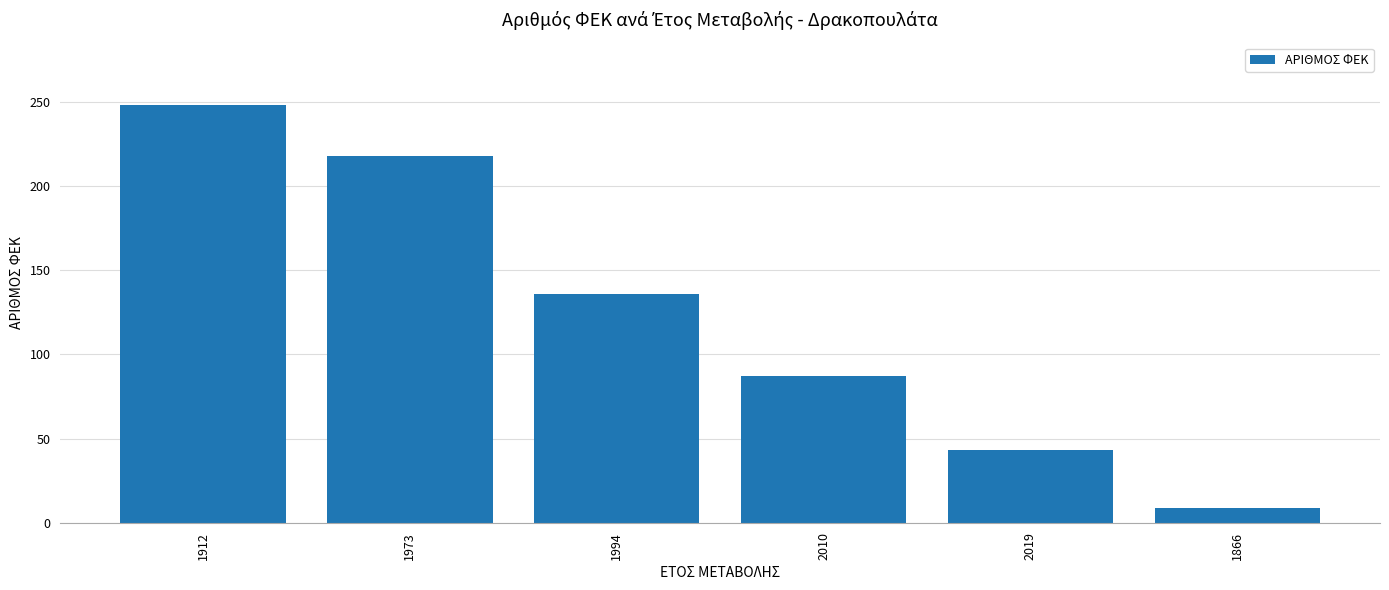

What is the sum of the values at 1912 and 1866?

257